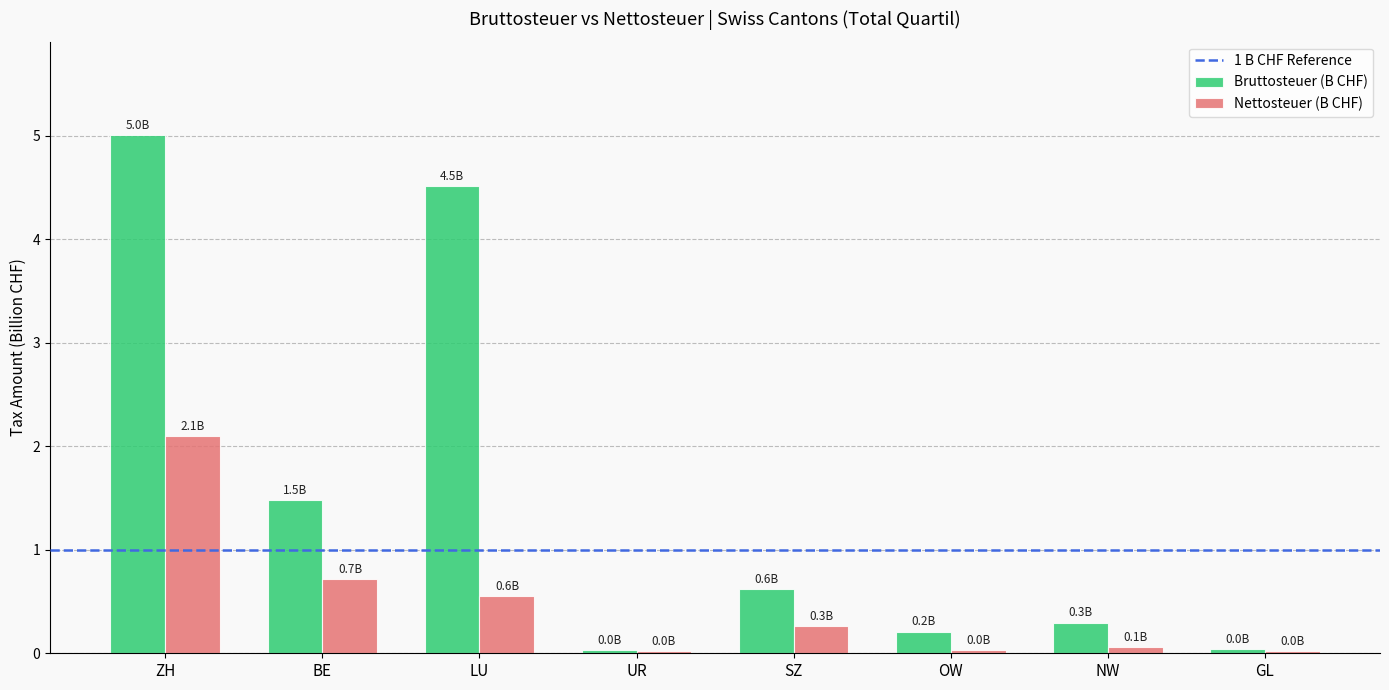

Which label corresponds to the largest value in the chart?

ZH